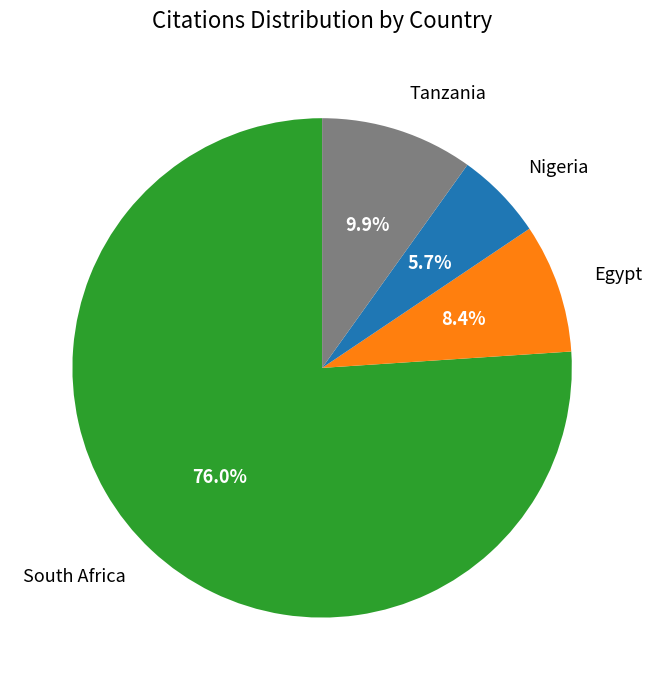

What is the majority slice?

South Africa